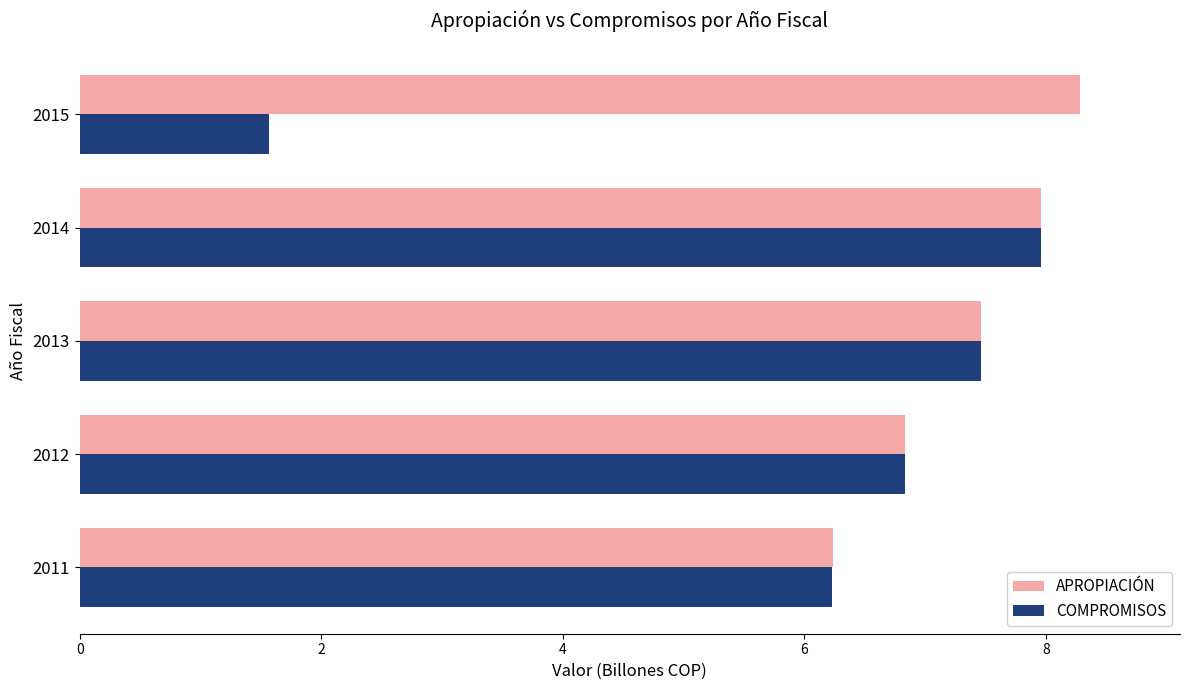

What is the sum of all APROPIACIÓN values?

36.8